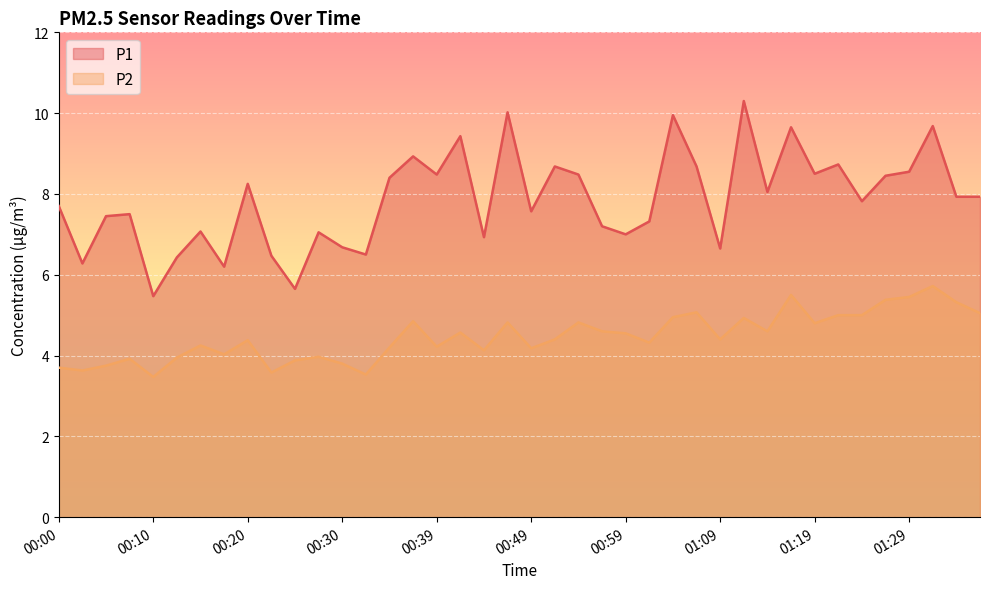

List the series in order of their overall mean, lowest first.

P2, P1